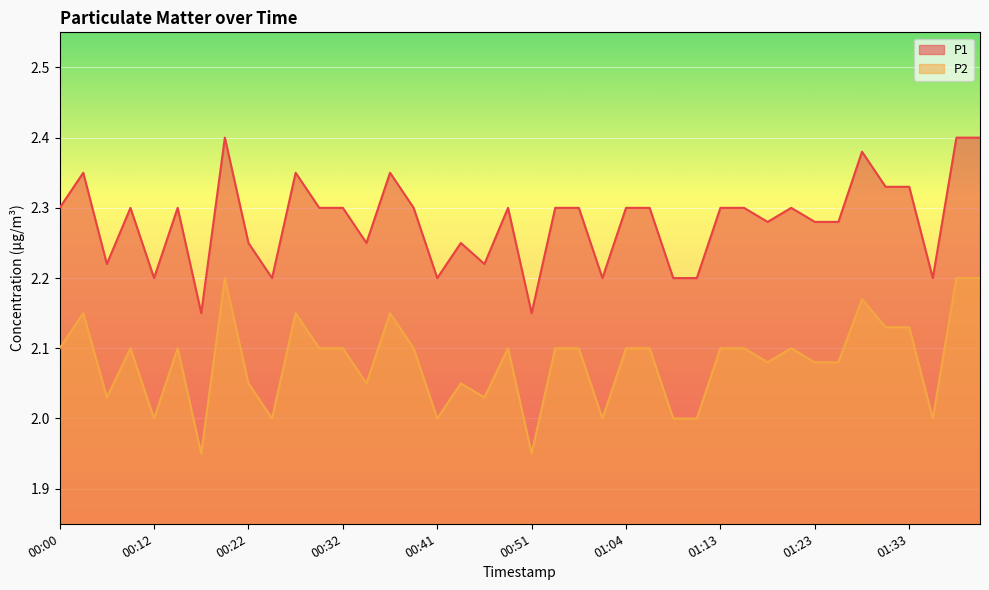

At which category is the sum across all series the highest?

00:19